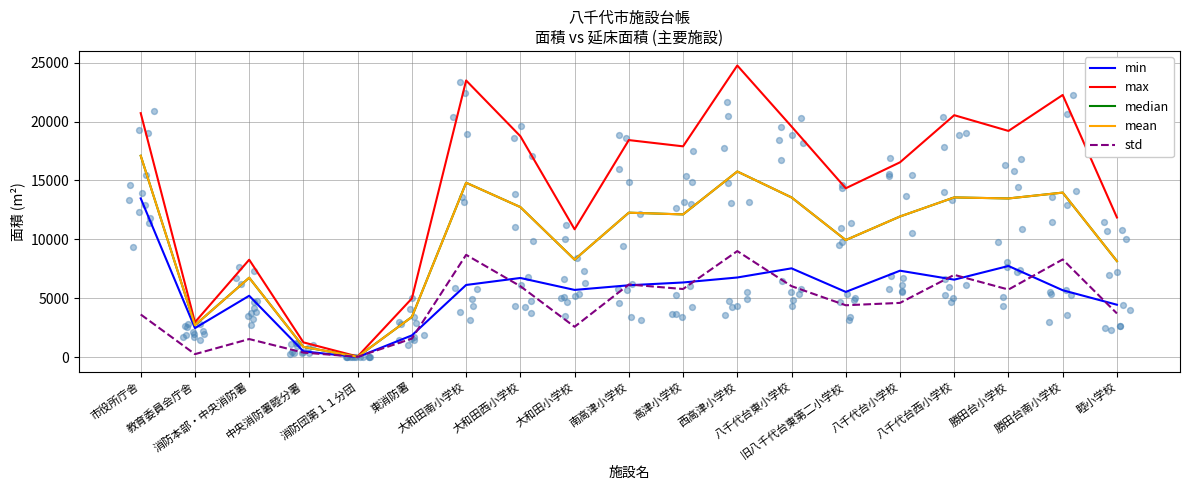

Which series contains the lowest Y value?

min